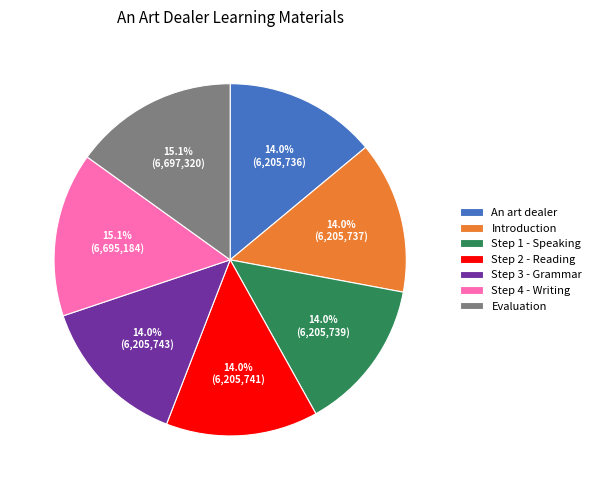

To the nearest percent, what is the difference between the largest and smallest slice percentages?

1%